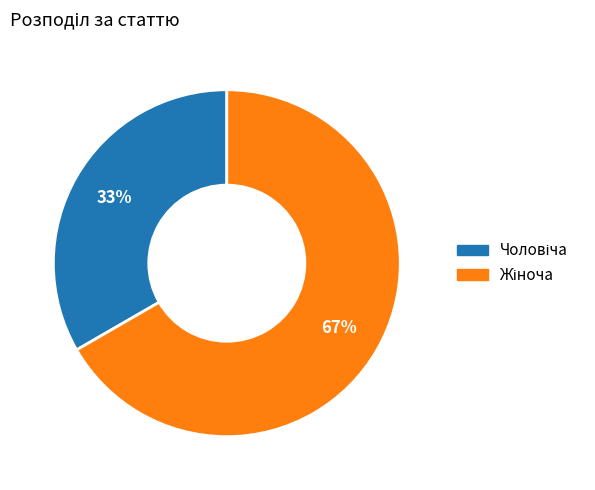

To the nearest percent, what is the average slice percentage?

50%